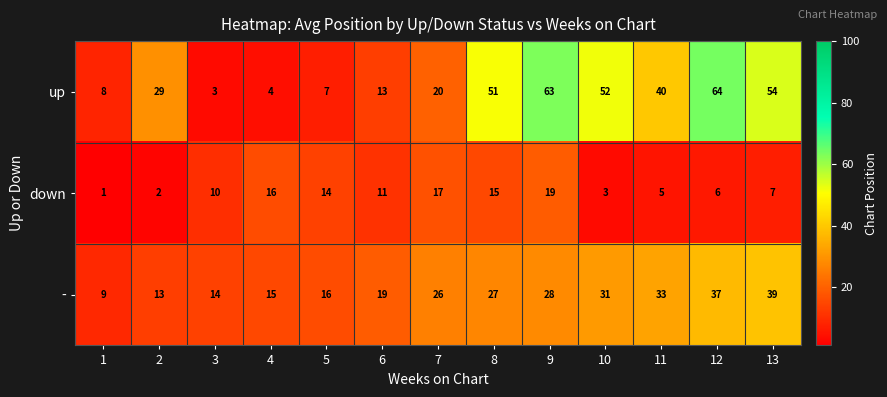

Between 2 and 11, which series saw the biggest shift?

-